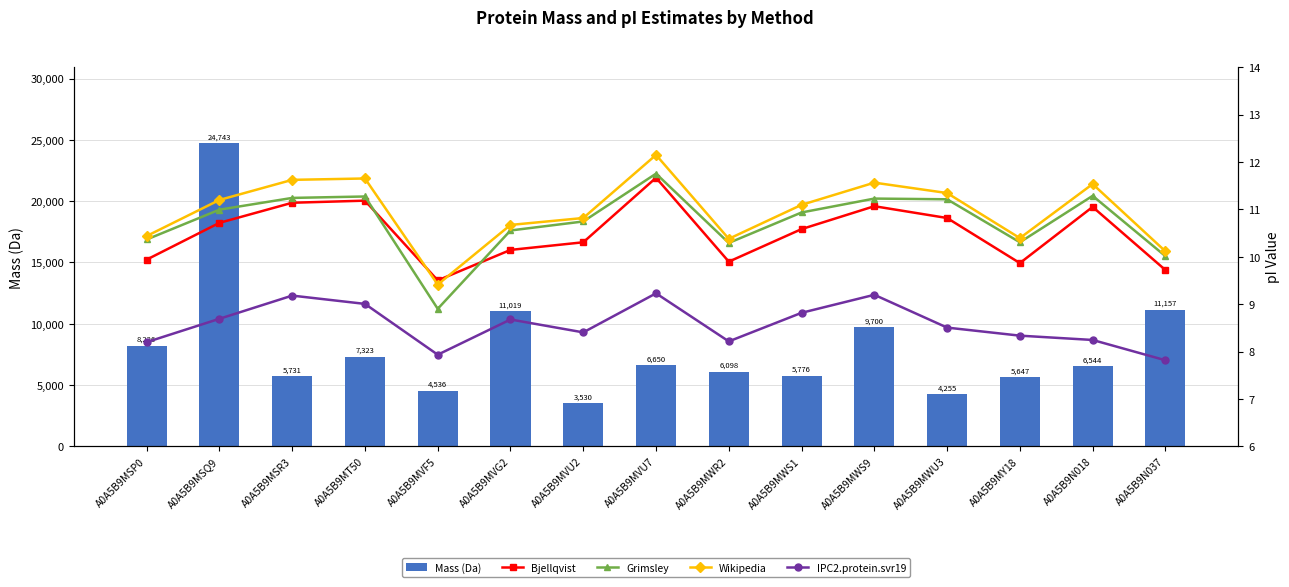

How many groups of bars are there?

15